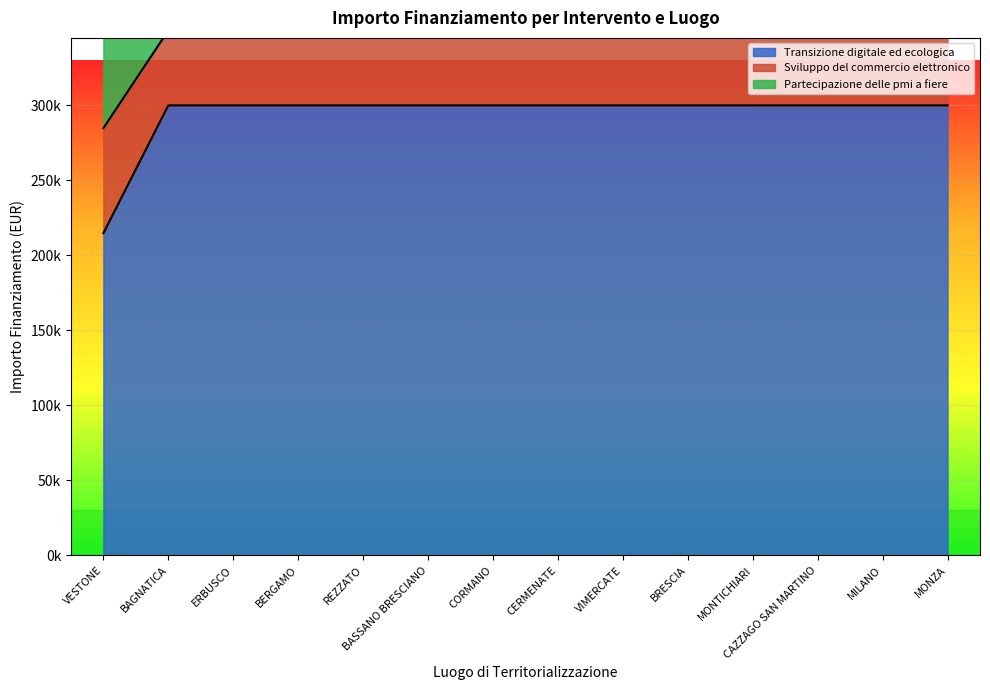

At which category is the sum across all series the highest?

BERGAMO